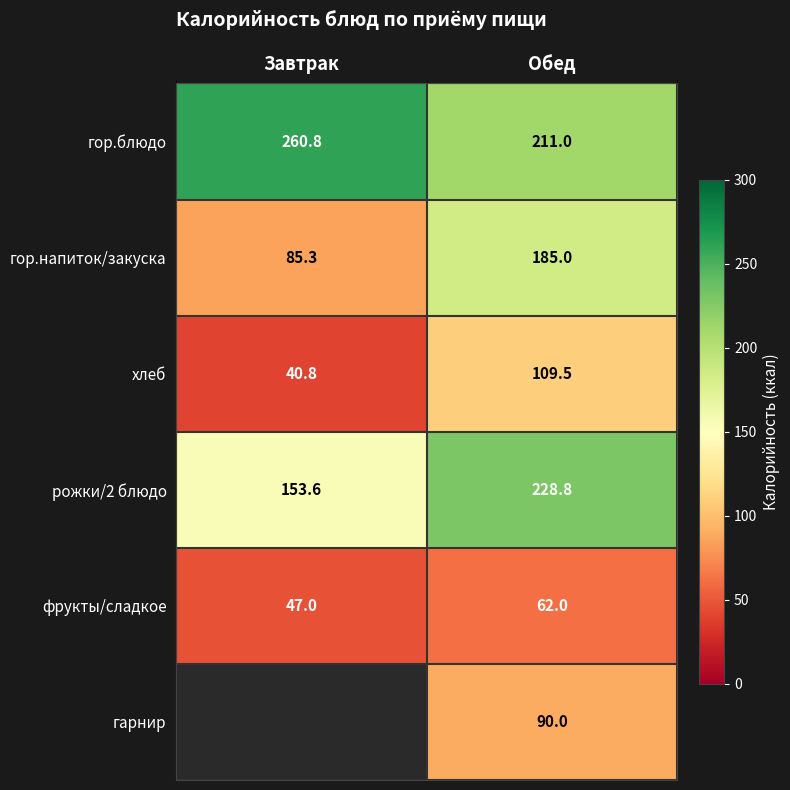

Rank the series at Обед from highest to lowest value.

рожки/2 блюдо, гор.блюдо, гор.напиток/закуска, хлеб, гарнир, фрукты/сладкое